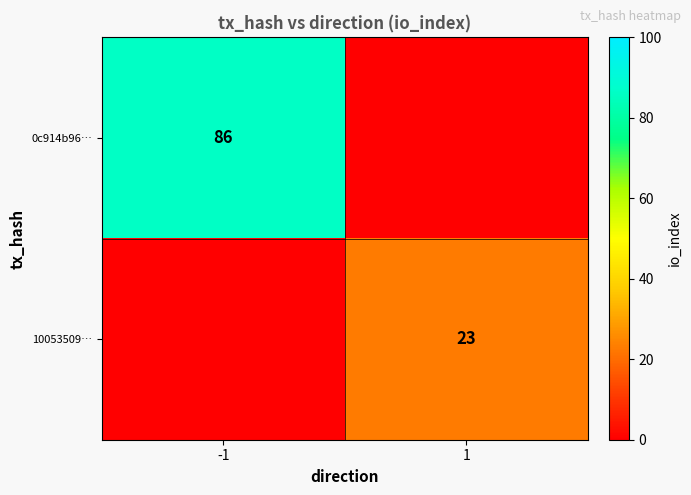

The value of 0c914b96… at -1 is 42. True or false?

False